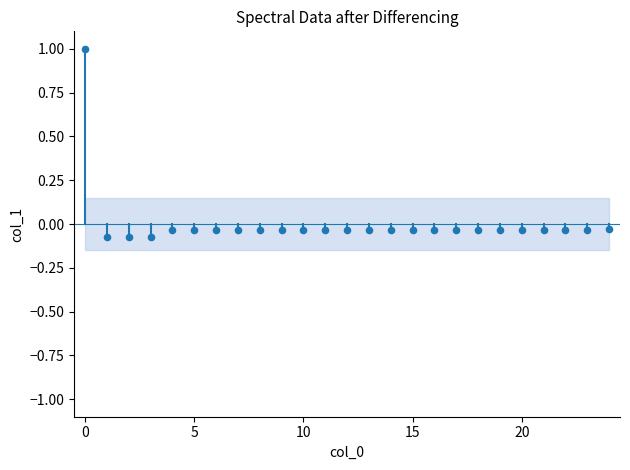

What is the range of Y values (max minus min)?

1.1